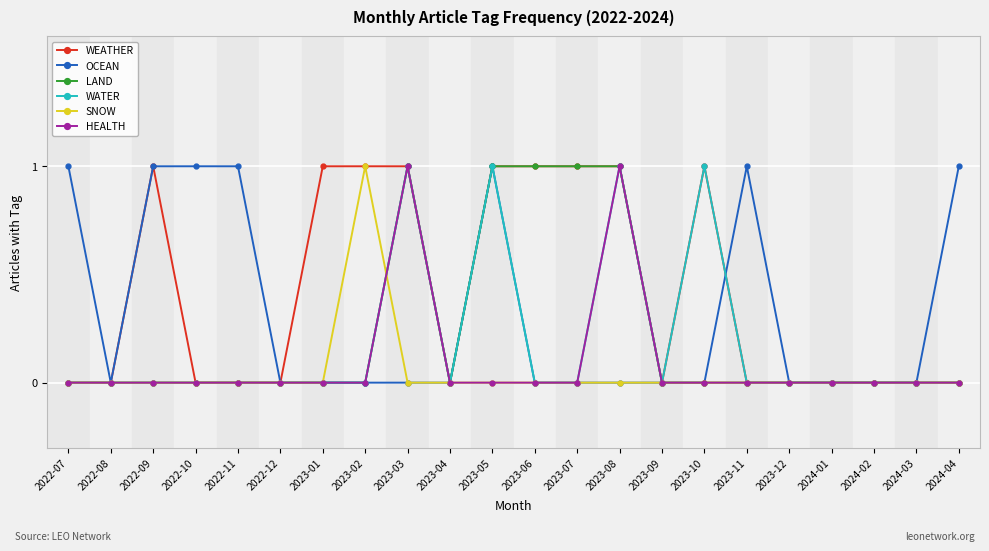

What is the label of the 17th point from the left?

2023-11